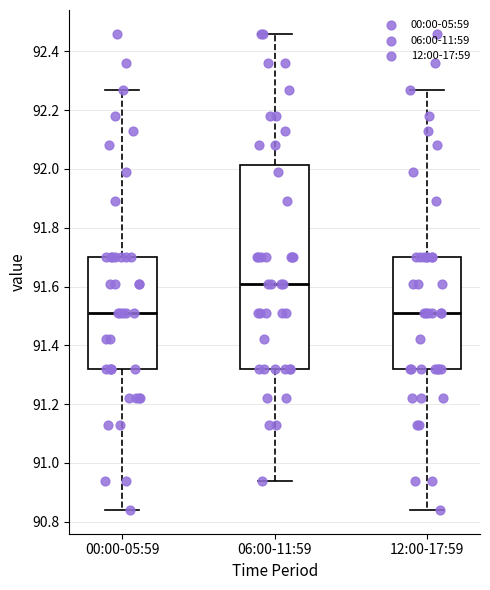

Comparing the boxes themselves (not the whiskers), which one is the tallest?

06:00-11:59